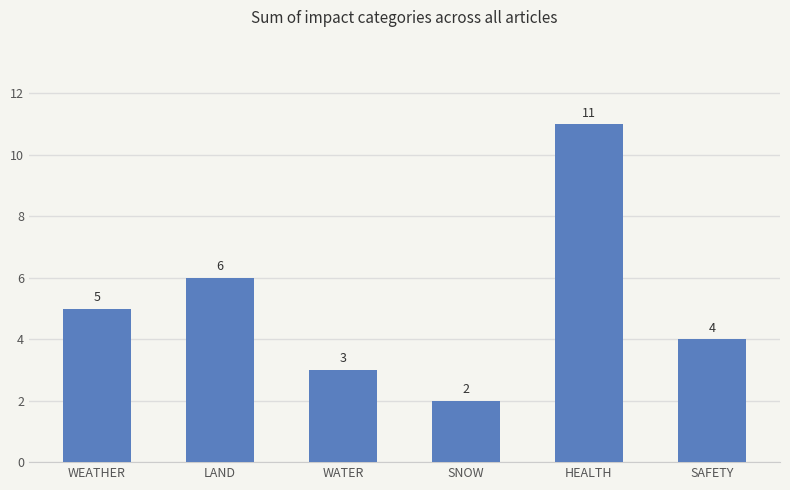

Between HEALTH and WEATHER, which is larger?

HEALTH